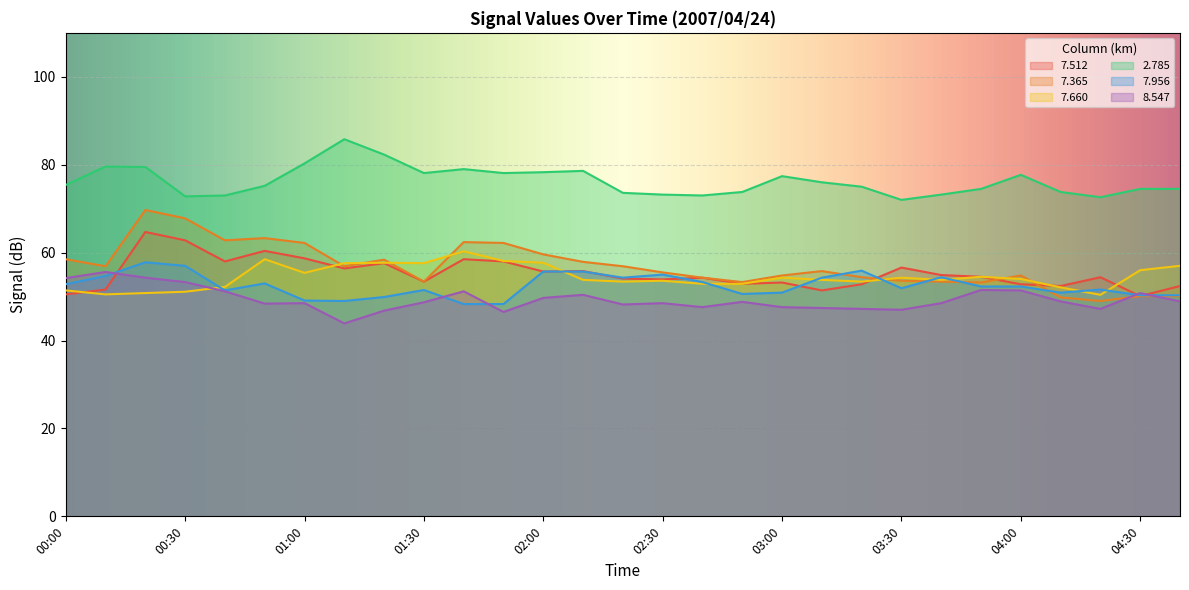

At how many categories does at least one series exceed 50?

29